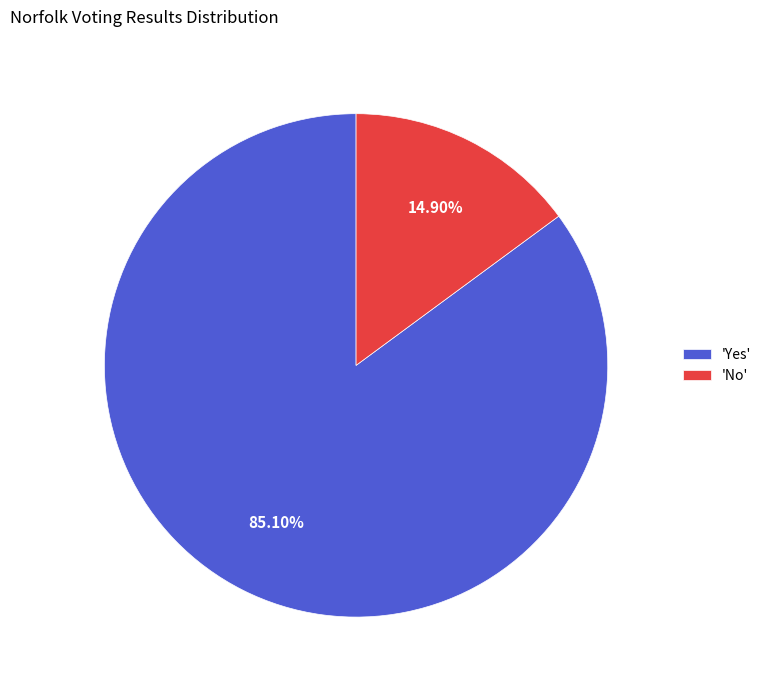

Is there any slice that represents more than half of the pie?

Yes